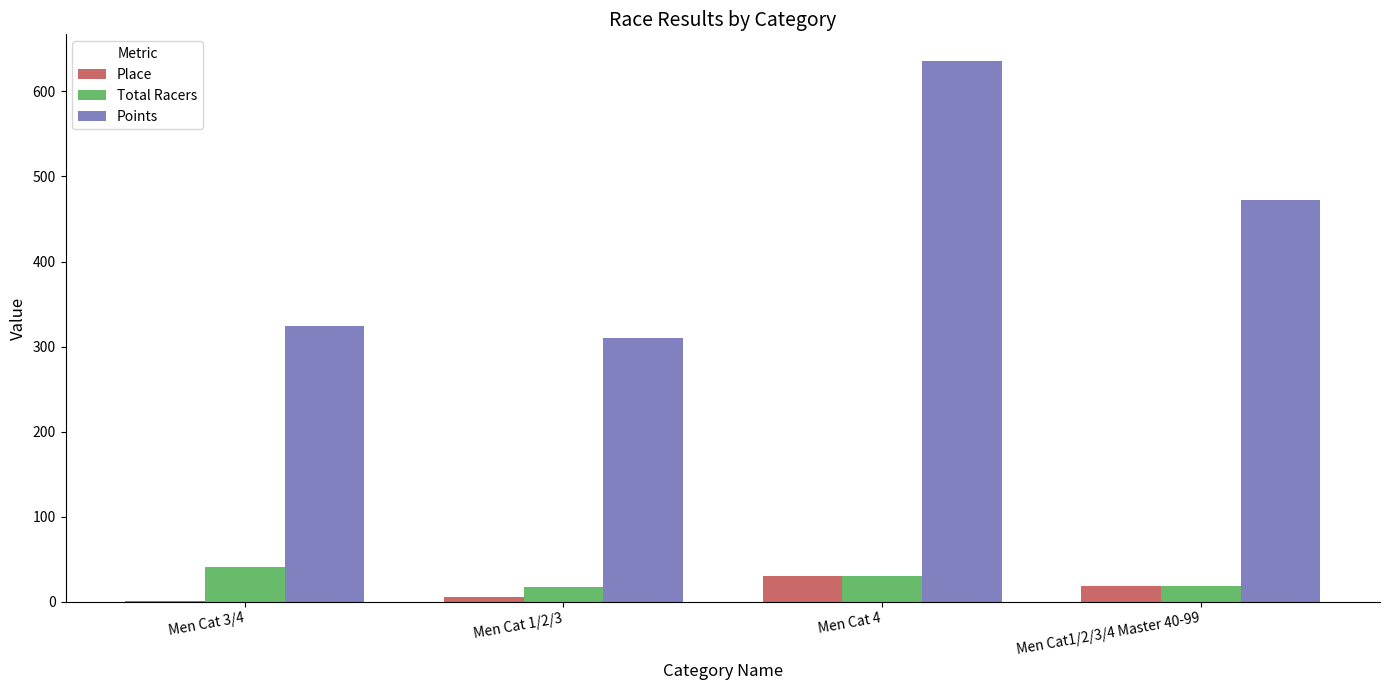

Is it true that Total Racers equals 9.4 at Men Cat 3/4?

False